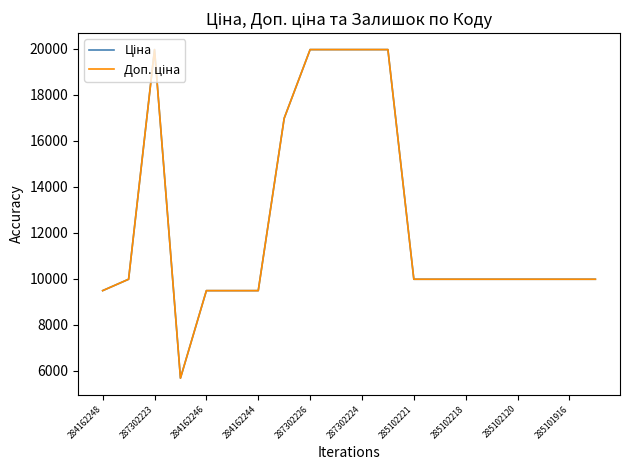

Does the chart have visible grid lines?

No